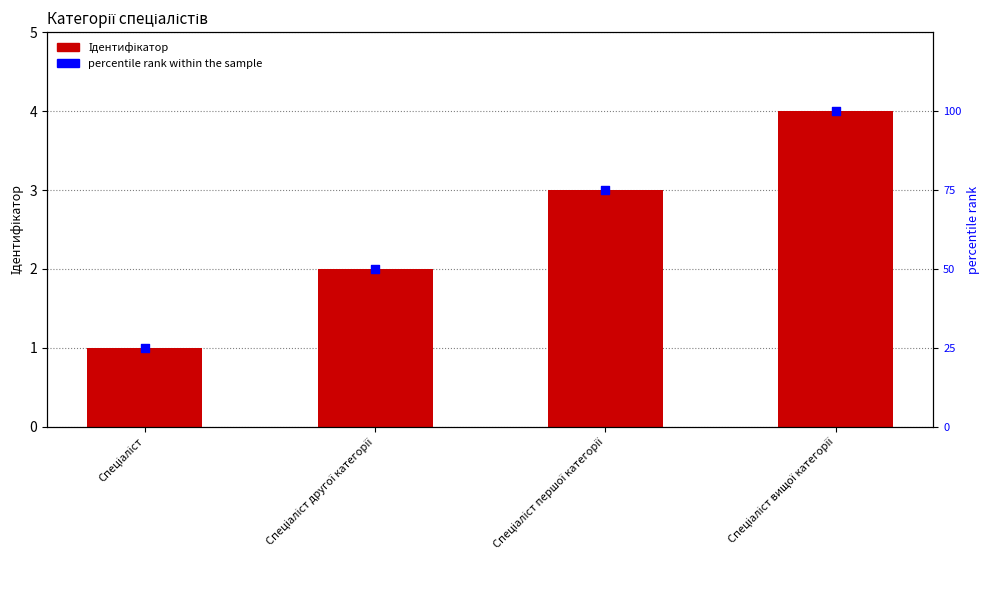

Which series has the largest total across all categories?

percentile rank within the sample